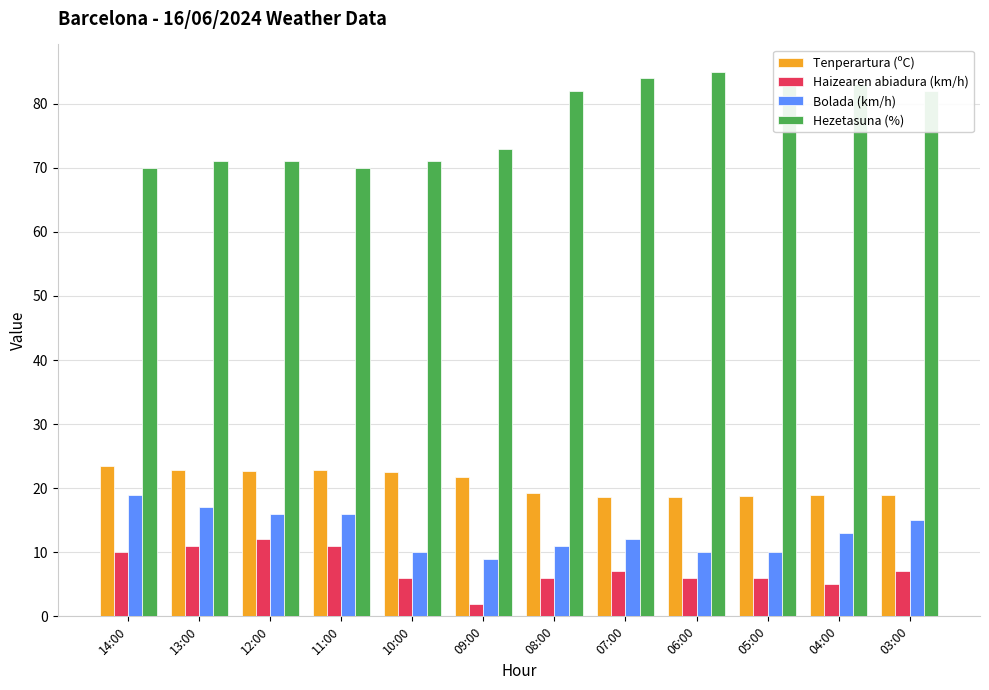

What is the difference between the maximum and second lowest values in the Haizearen abiadura (km/h) series?

7.0